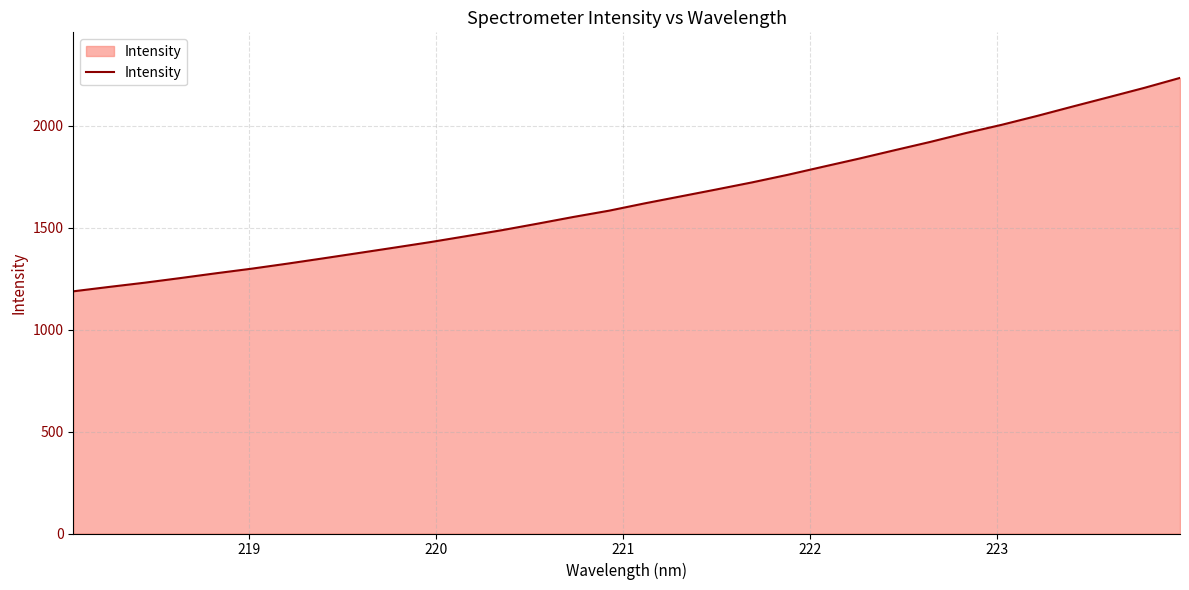

What is the maximum value shown in the chart?

2234.0